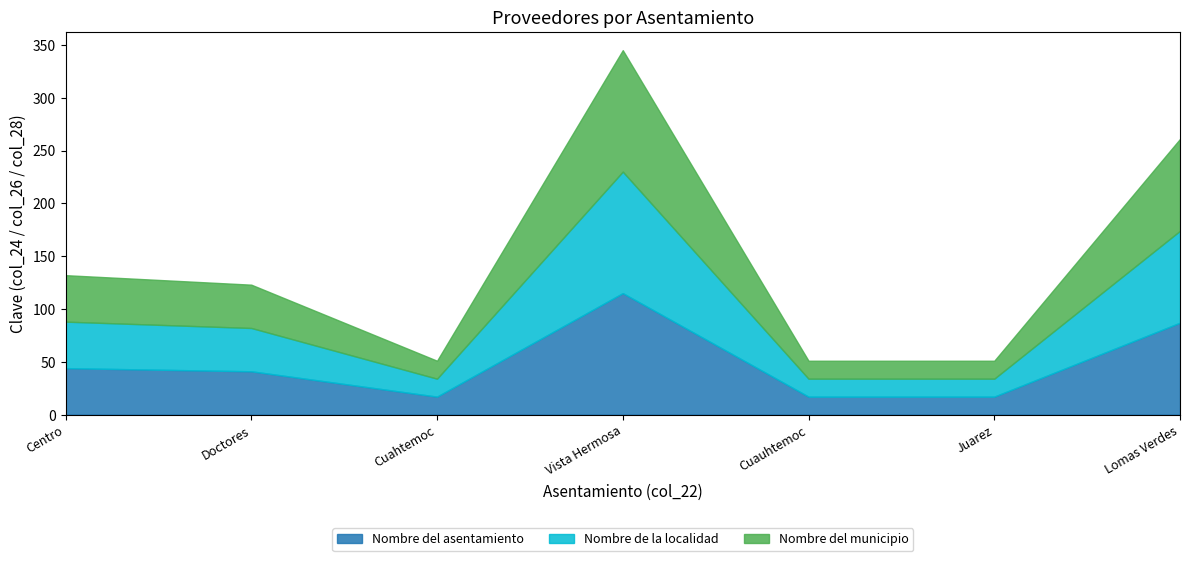

Reading left to right, extract all data points from this chart.

Nombre del asentamiento: Centro=44	Doctores=41	Cuahtemoc=17	Vista Hermosa=115	Cuauhtemoc=17	Juarez=17	Lomas Verdes=87
Nombre de la localidad: Centro=44	Doctores=41	Cuahtemoc=17	Vista Hermosa=115	Cuauhtemoc=17	Juarez=17	Lomas Verdes=87
Nombre del municipio: Centro=44	Doctores=41	Cuahtemoc=17	Vista Hermosa=115	Cuauhtemoc=17	Juarez=17	Lomas Verdes=87